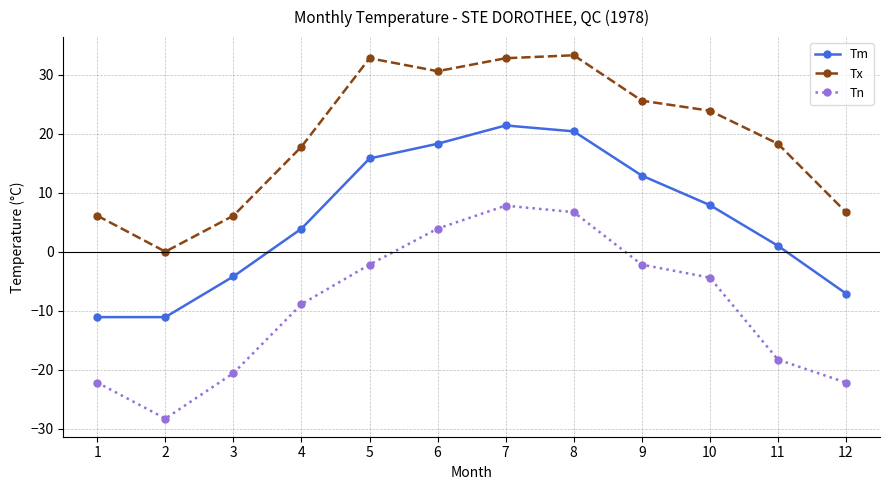

What is the approximate value of Tn at 9?

-2.2